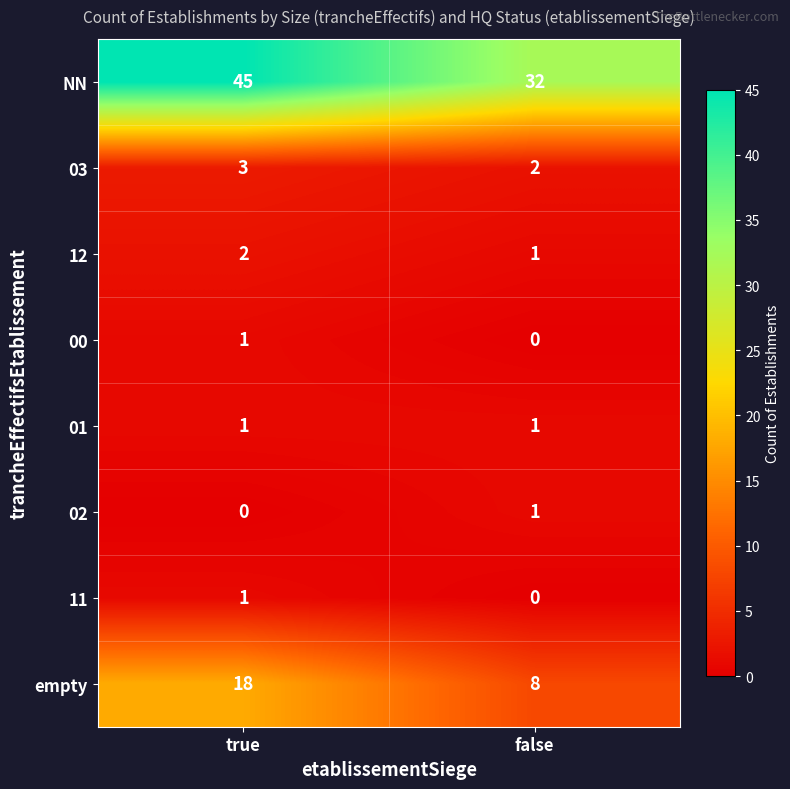

How many distinct data groups are displayed?

8